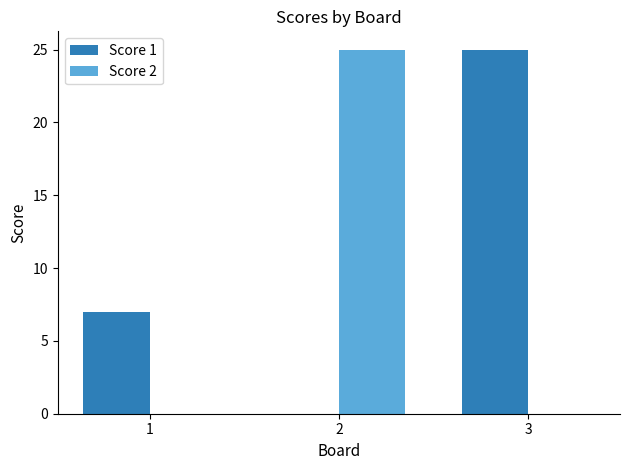

What is the highest value of the Score 1 series?

25